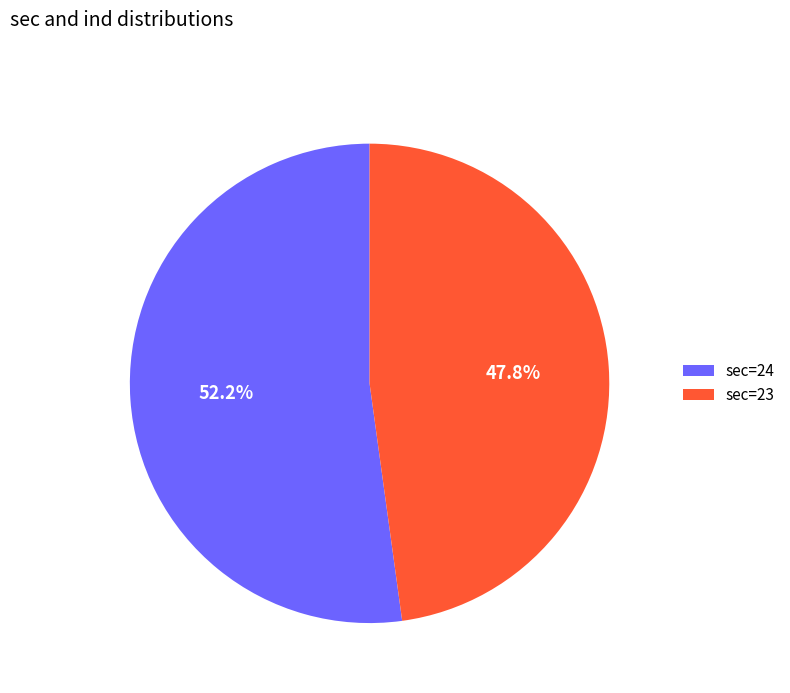

Which slice is the smallest?

sec=23